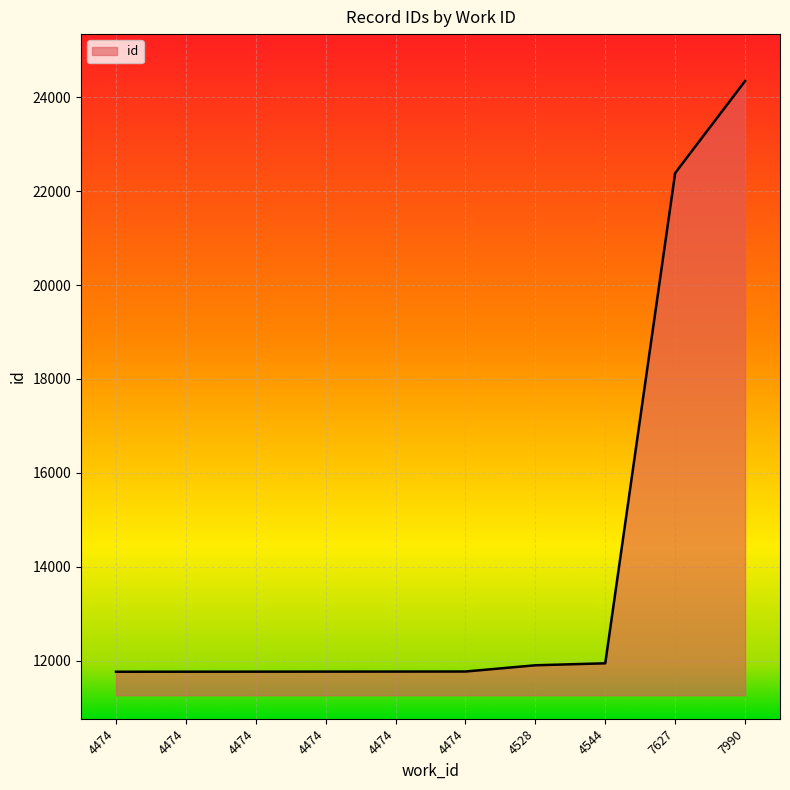

True or false: the data shows 39257 at 7990.

False